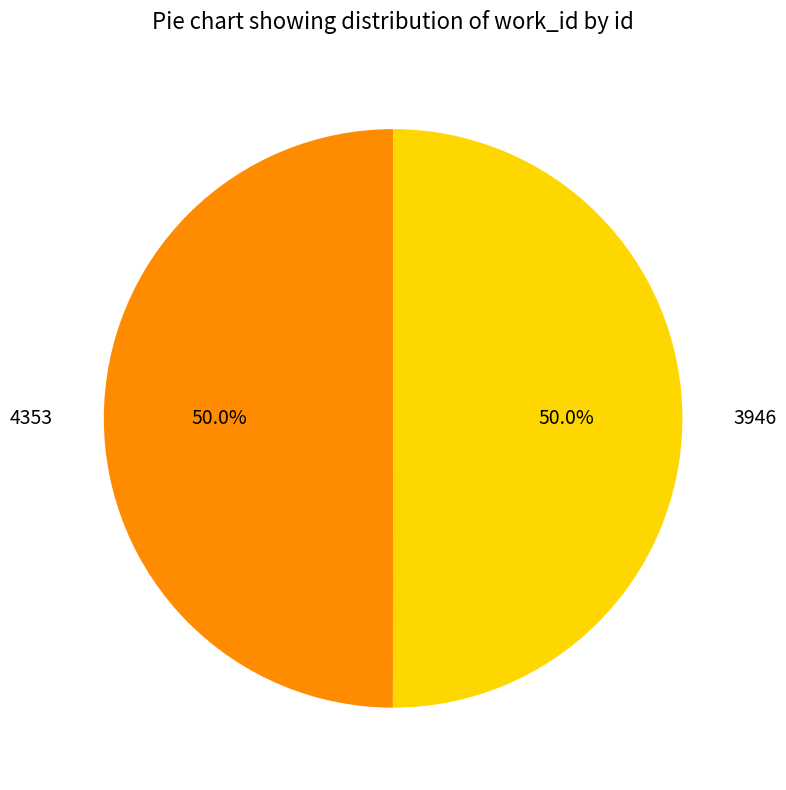

To the nearest percent, what is the combined percentage of 4353 and 3946?

100%